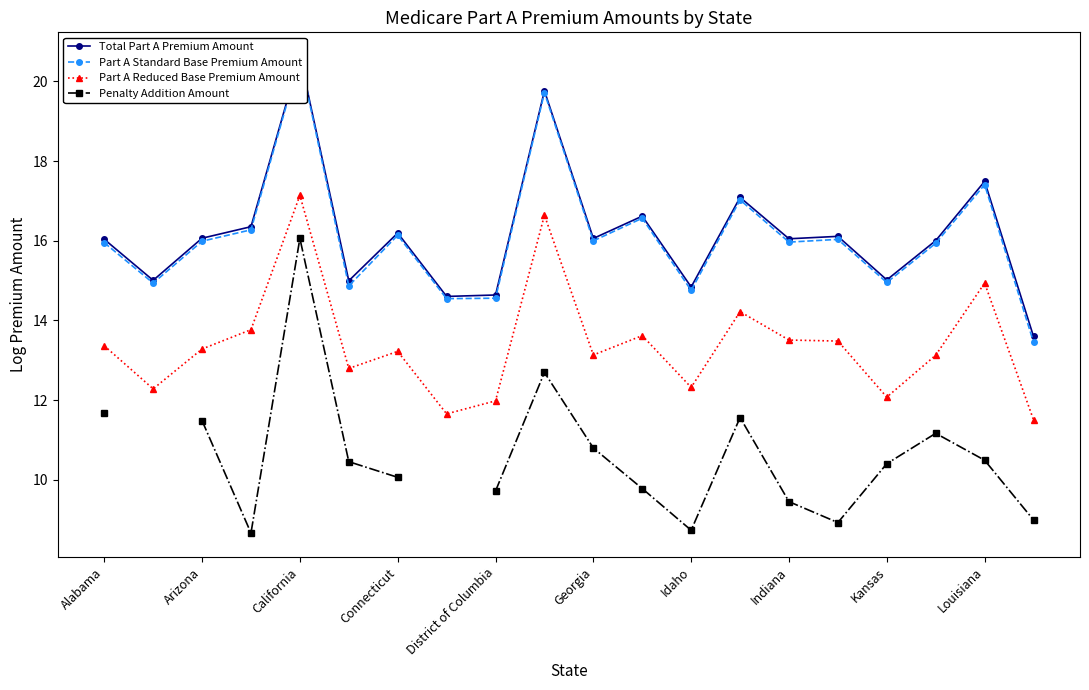

List the series in order of their peak value, highest first.

Total Part A Premium Amount, Part A Standard Base Premium Amount, Part A Reduced Base Premium Amount, Penalty Addition Amount